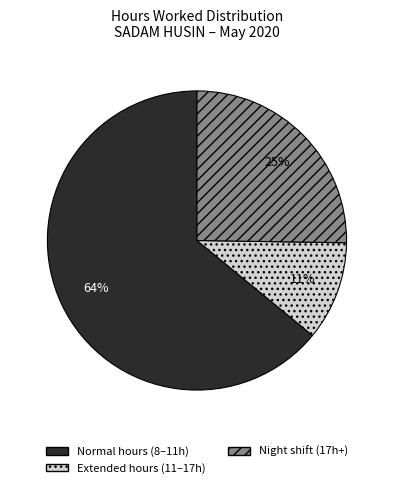

What is the smallest slice in the pie chart?

Extended hours (11–17h)